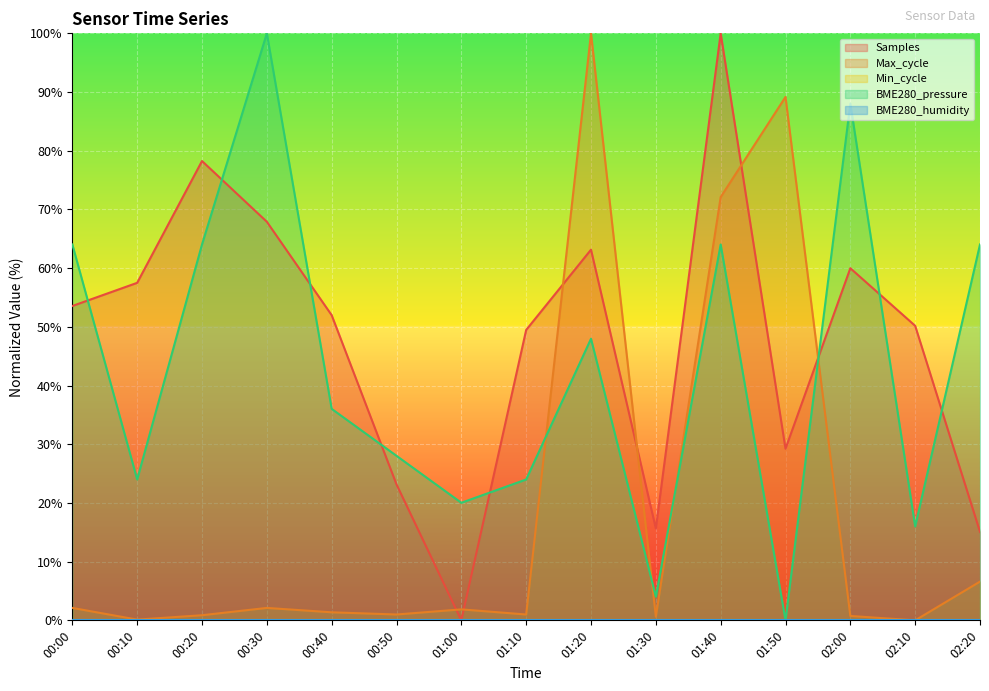

True or false: Max_cycle has more than 2 interior local peaks.

True